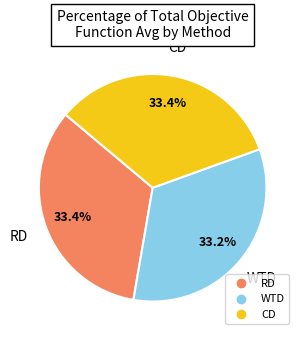

Count the number of slices in the pie.

3